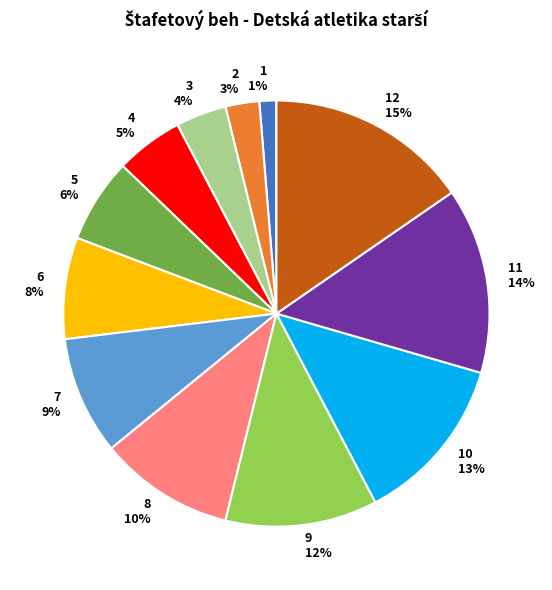

To the nearest percent, what is the difference between the 8 and 3 slice percentages?

6%